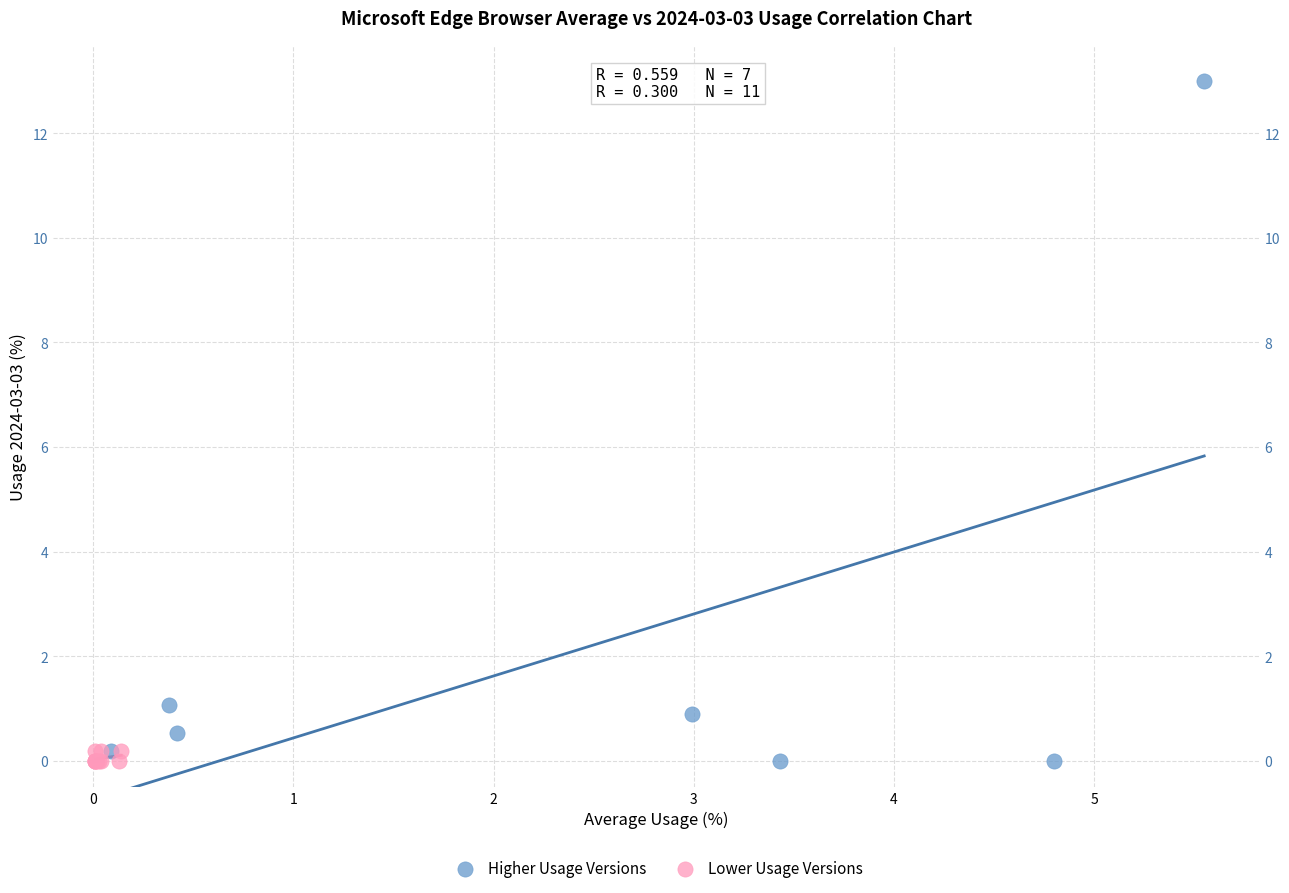

Which series reaches the maximum Y coordinate?

Higher Usage Versions